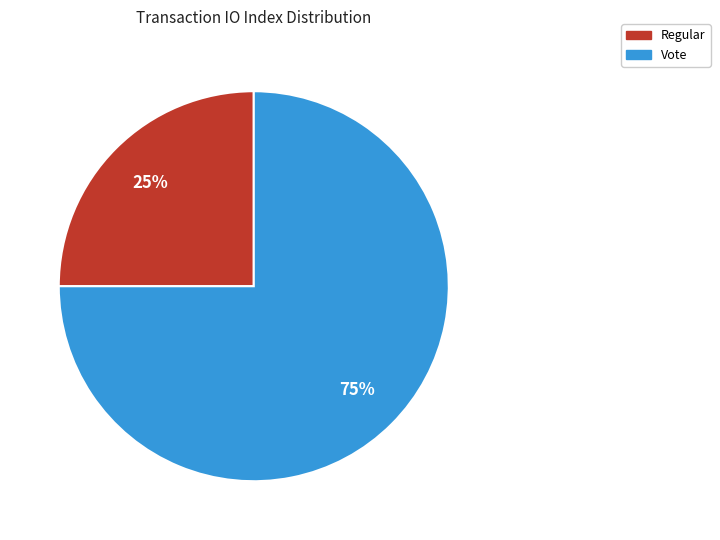

Does Regular account for over 50% of the chart?

No